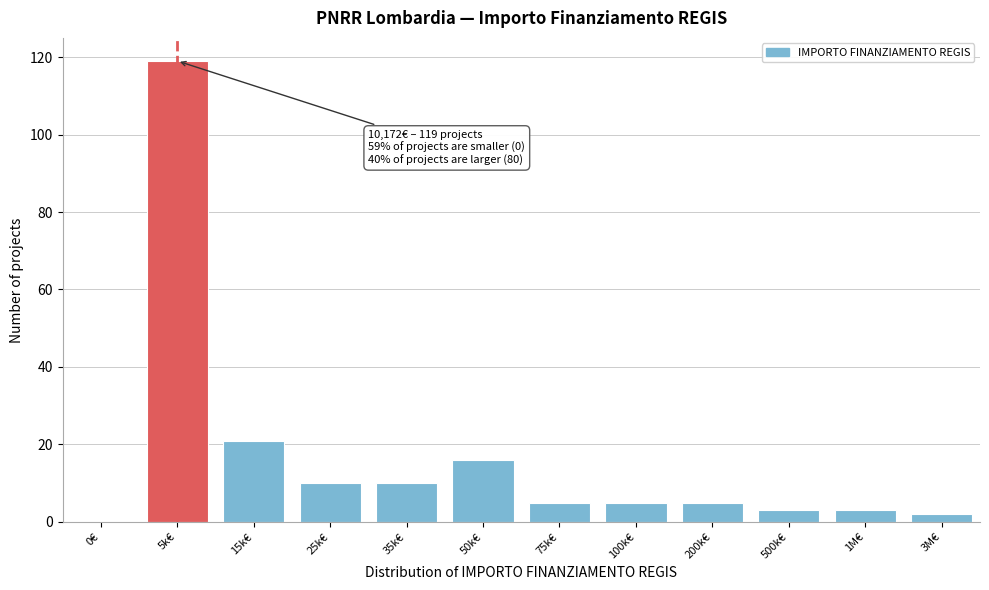

Reading left to right, transcribe all the data shown in this chart.

0€=0	5k€=119	15k€=21	25k€=10	35k€=10	50k€=16	75k€=5	100k€=5	200k€=5	500k€=3	1M€=3	3M€=2